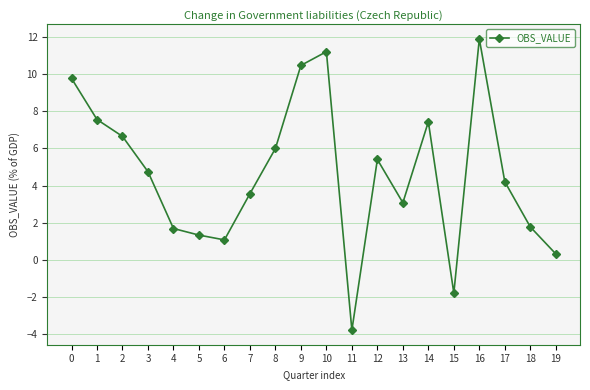

What is the value of the 9th point from the left?

6.0